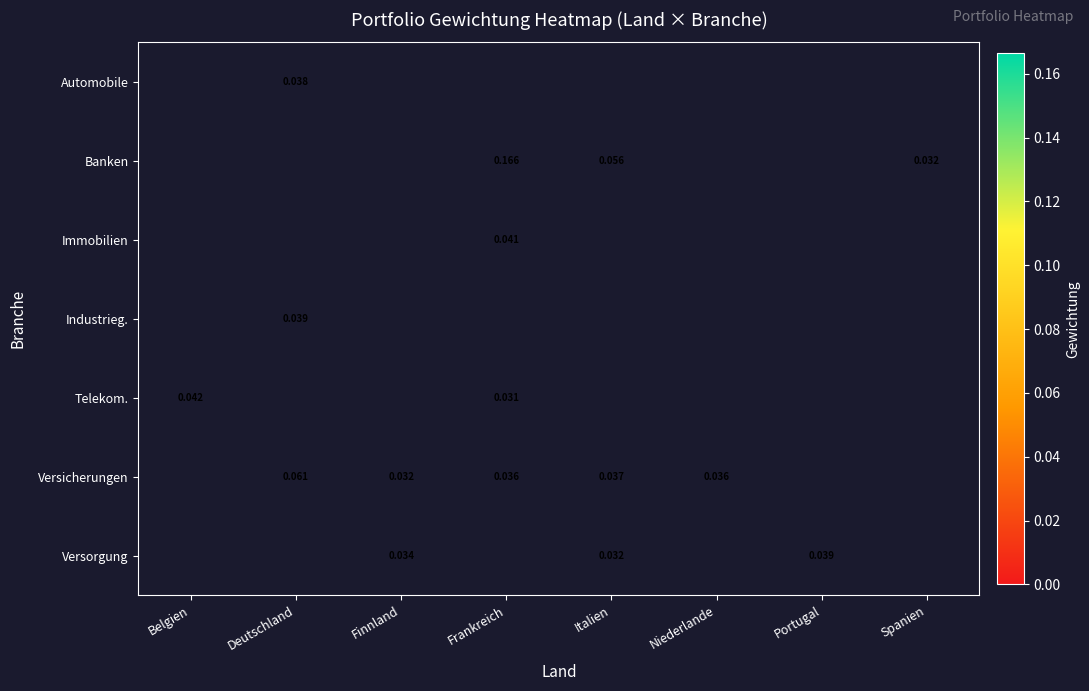

At which category does the chart reach its minimum across all series?

Frankreich